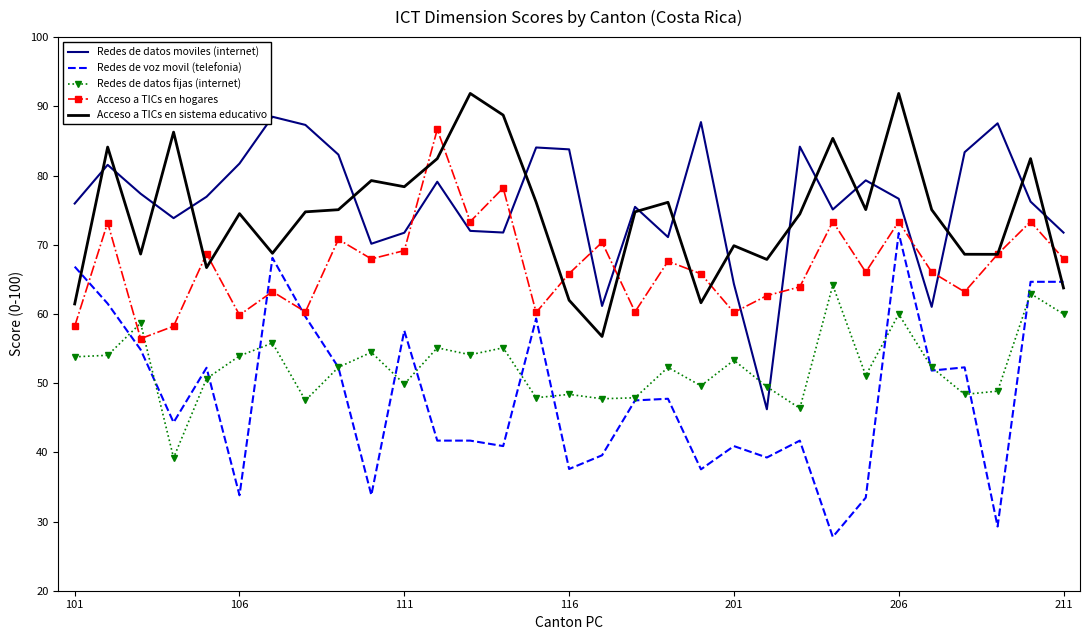

True or false: Acceso a TICs en sistema educativo and Redes de datos fijas (internet) intersect in this chart.

False